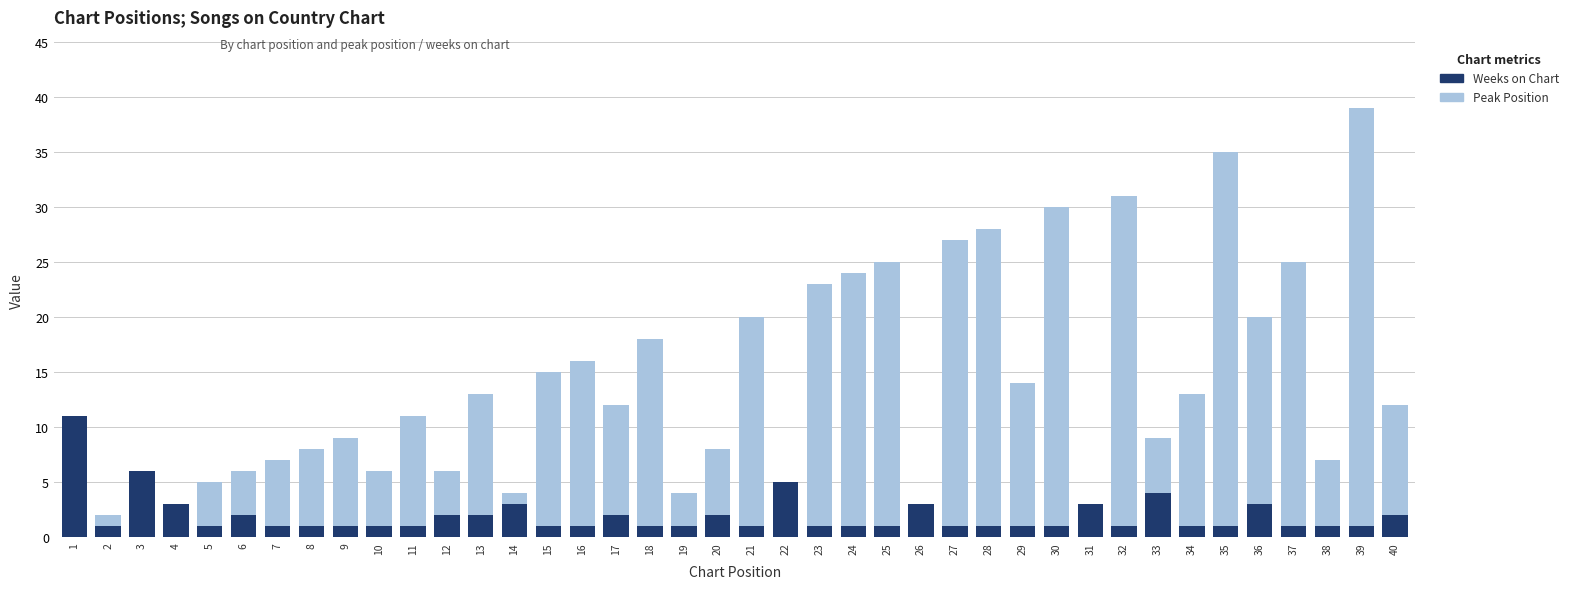

Which series has the largest total across all categories?

Peak Position